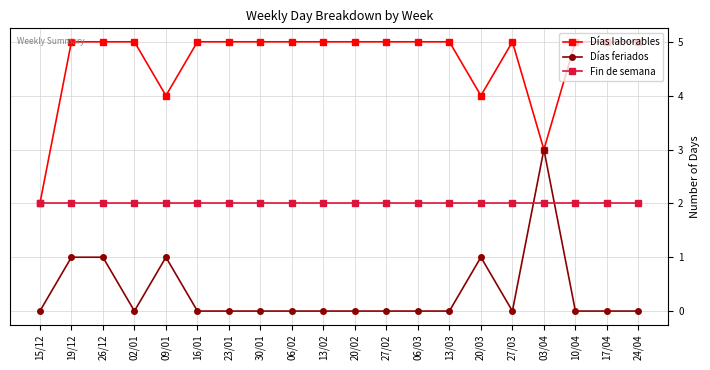

What is the value of the Días feriados point at the 17th from the left?

3